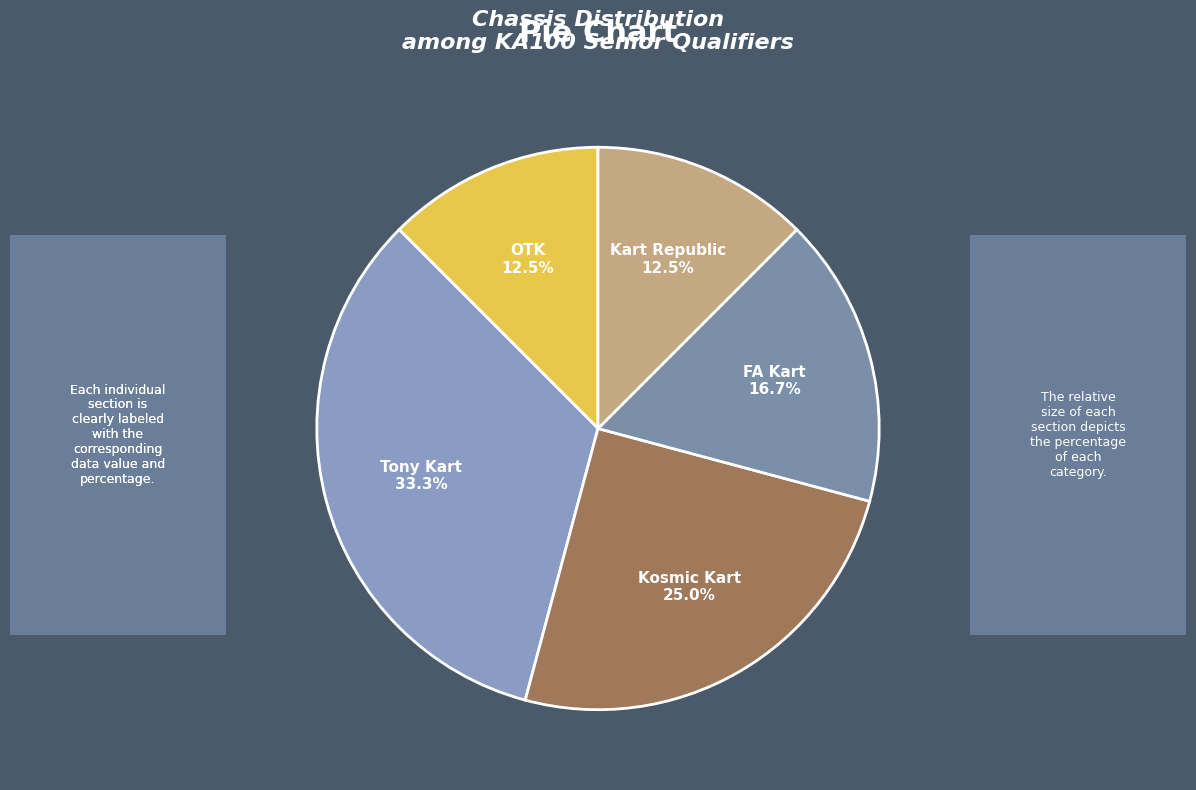

Does any single category account for the majority?

No